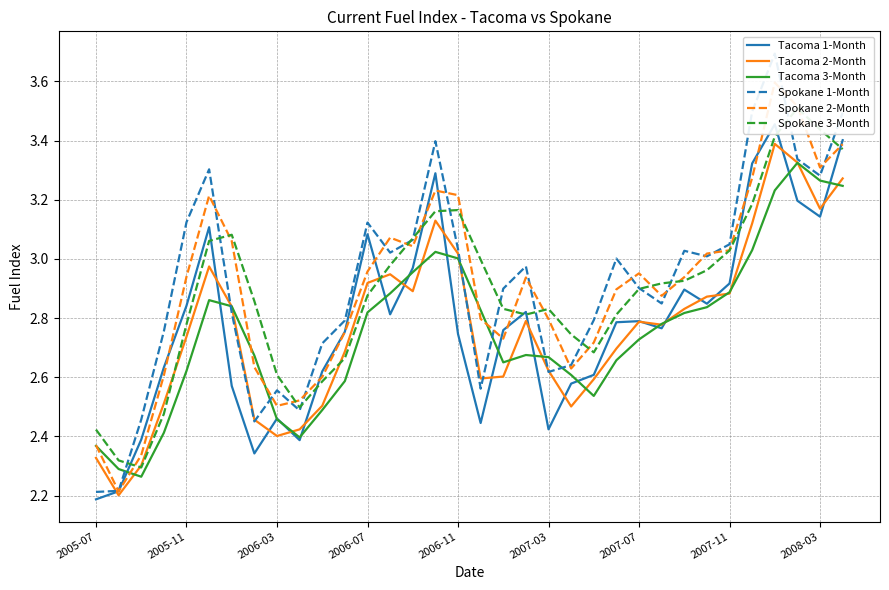

What is the difference between the maximum and minimum values in the Tacoma 2-Month series?

1.2